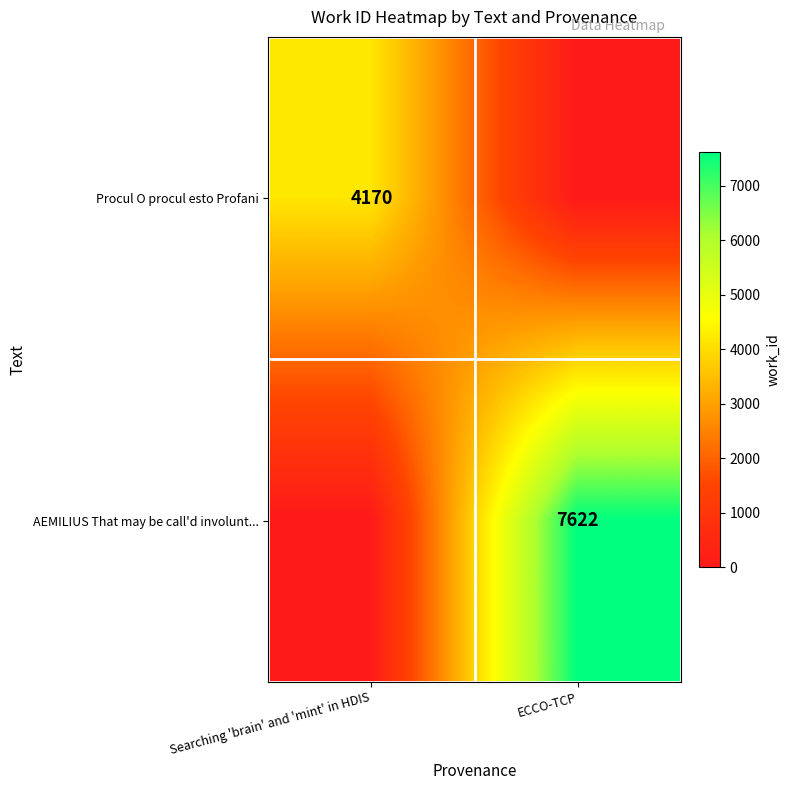

What is the total value across all series at Searching 'brain' and 'mint' in HDIS?

4170